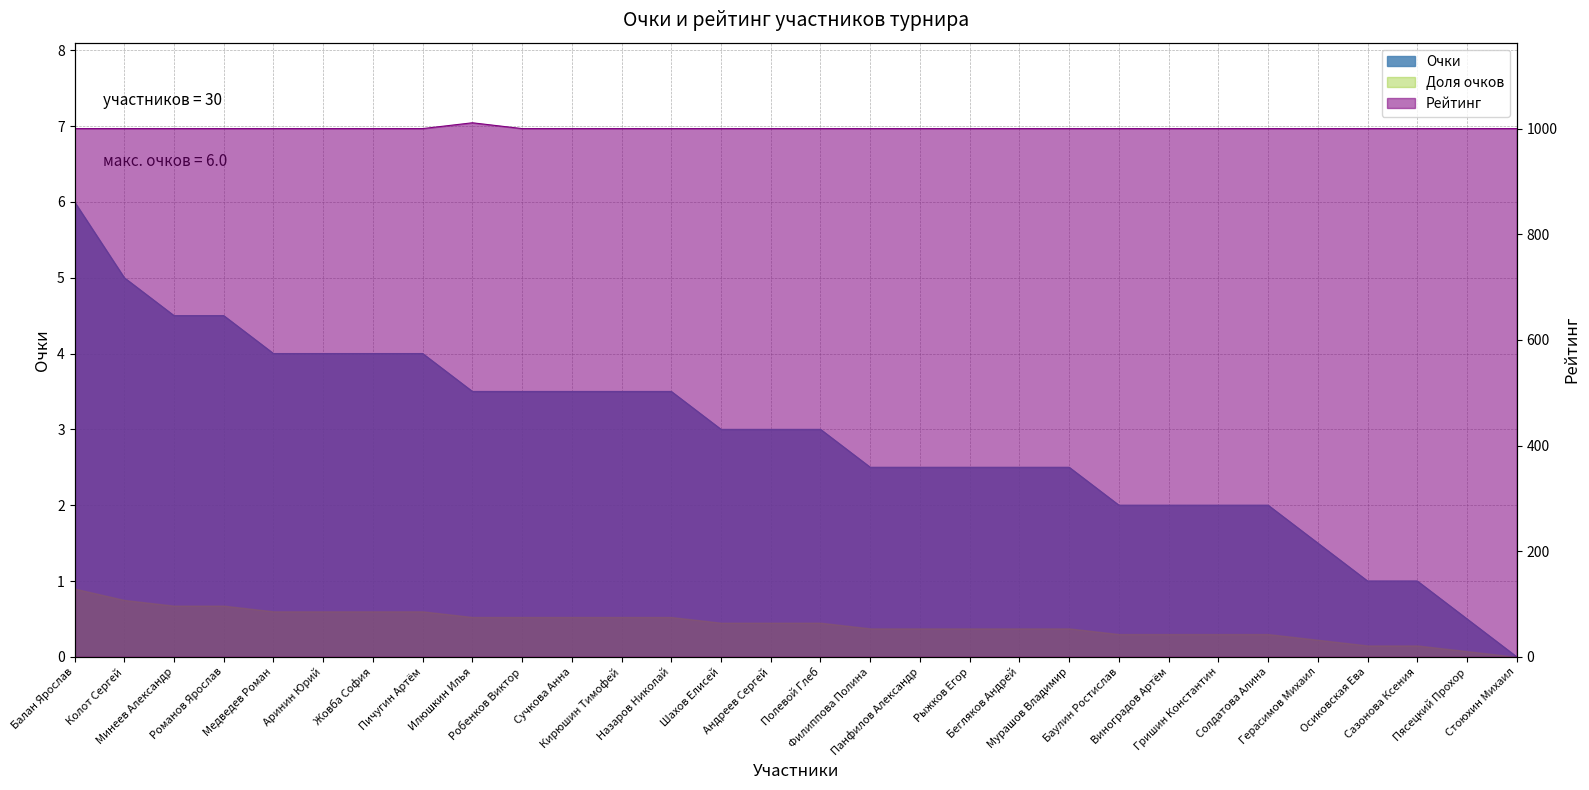

Does the chart have visible grid lines?

Yes